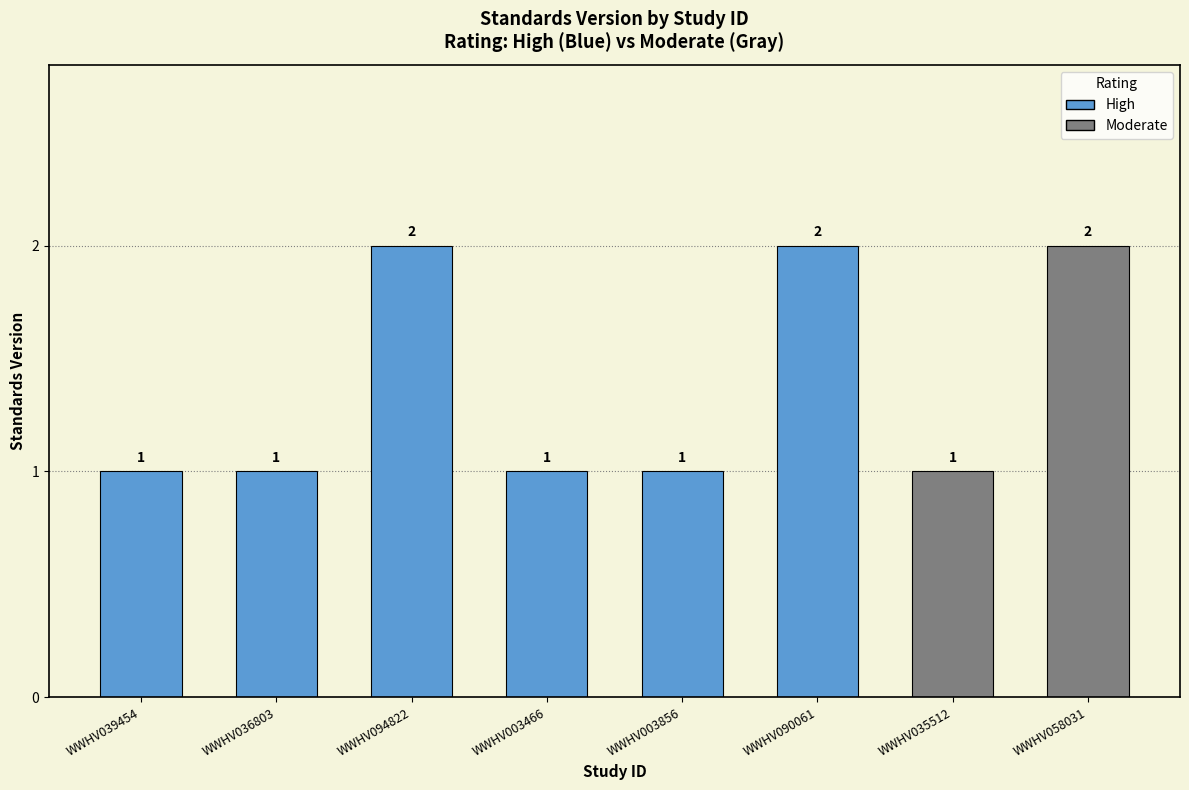

The value at WWHV036803 is 2. True or false?

False